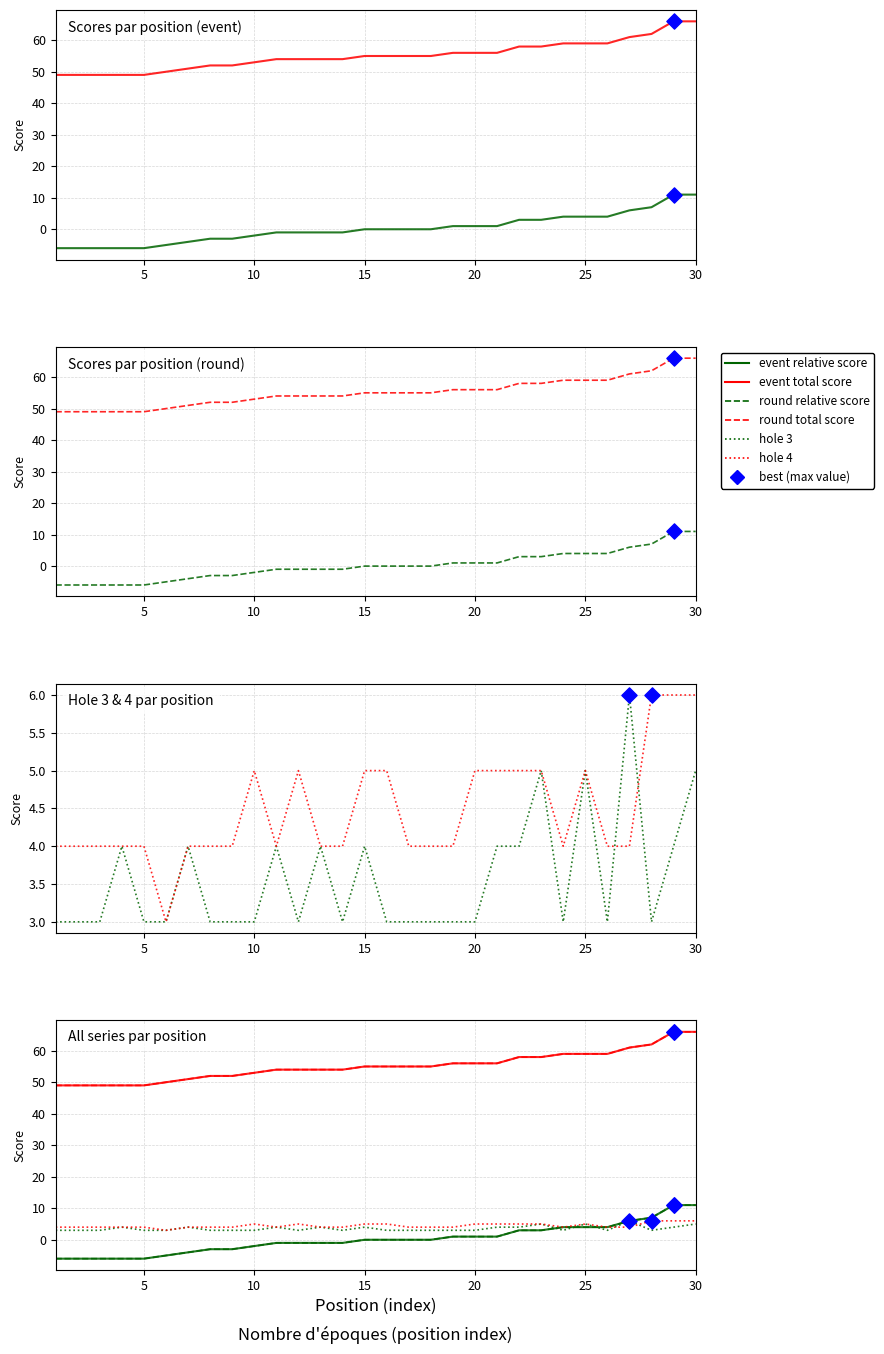

Which series has the largest total across all categories?

event_total_score